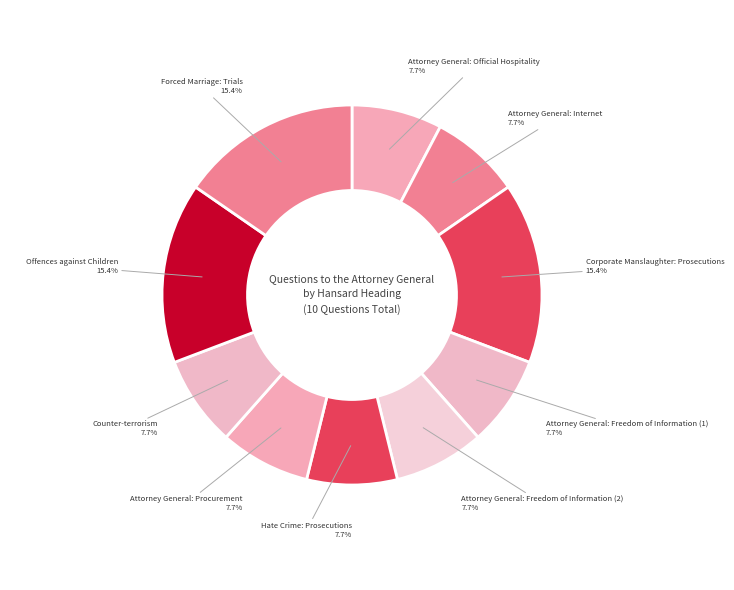

To the nearest percent, what is the combined percentage of Attorney General: Freedom of Information (1) and Attorney General: Procurement?

15%